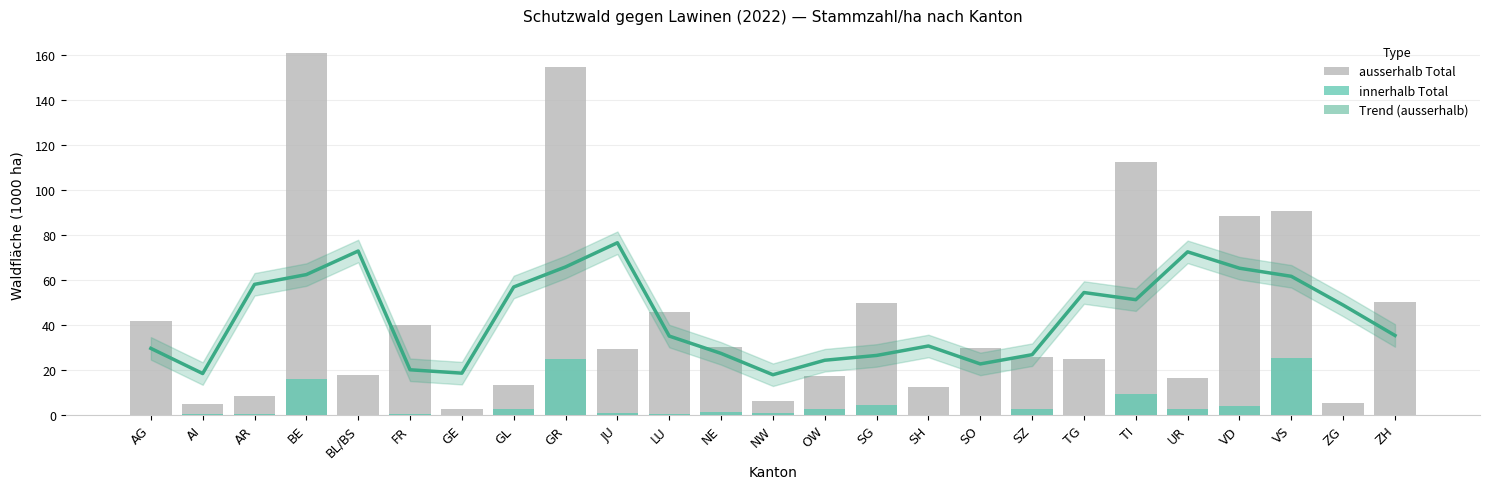

Is it true that innerhalb Total equals 0.0 at GE?

True